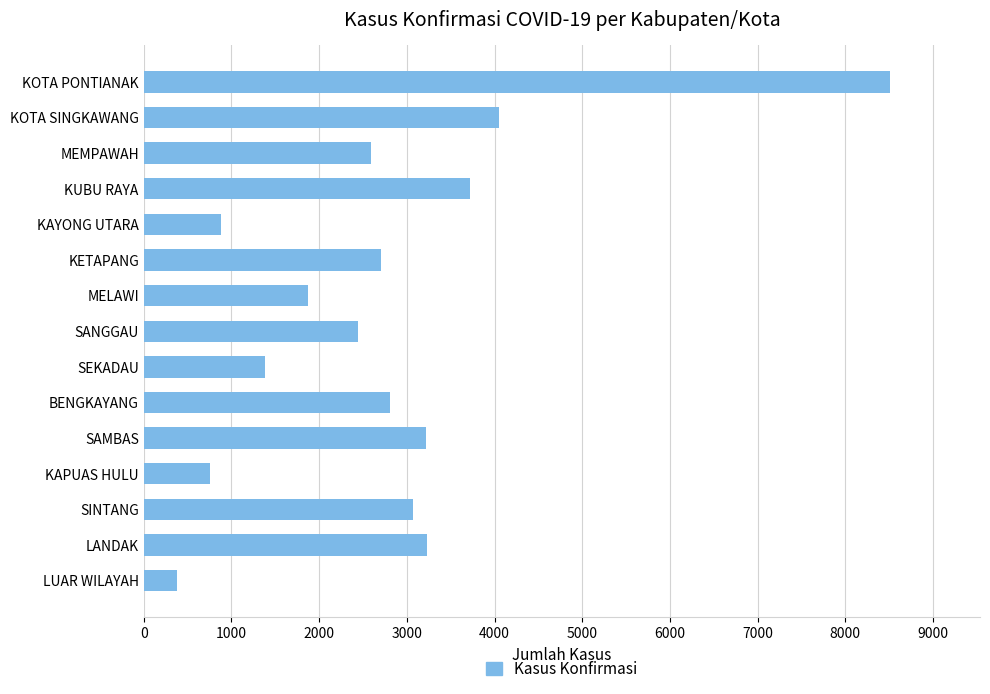

What is the label of the 3rd bar from the top?

MEMPAWAH